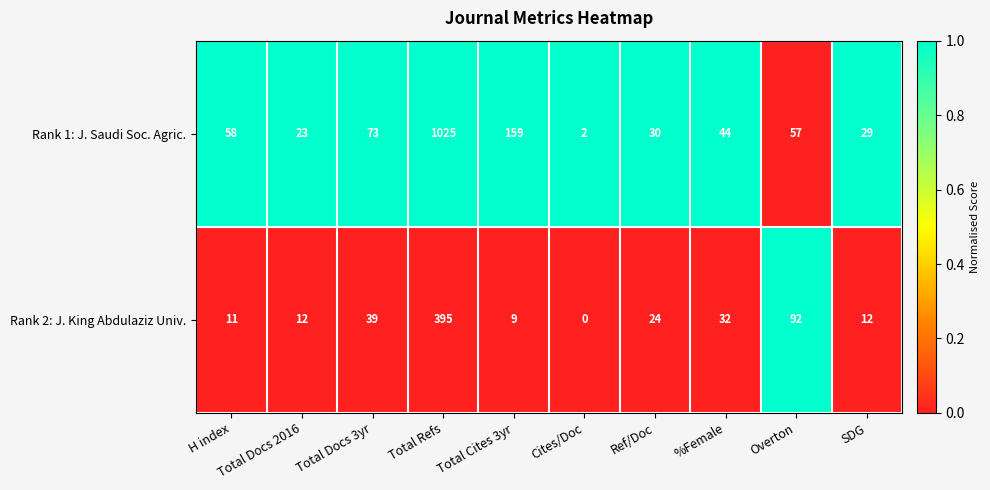

The value of Rank 1: J. Saudi Soc. Agric. at Cites/Doc is 0. True or false?

False